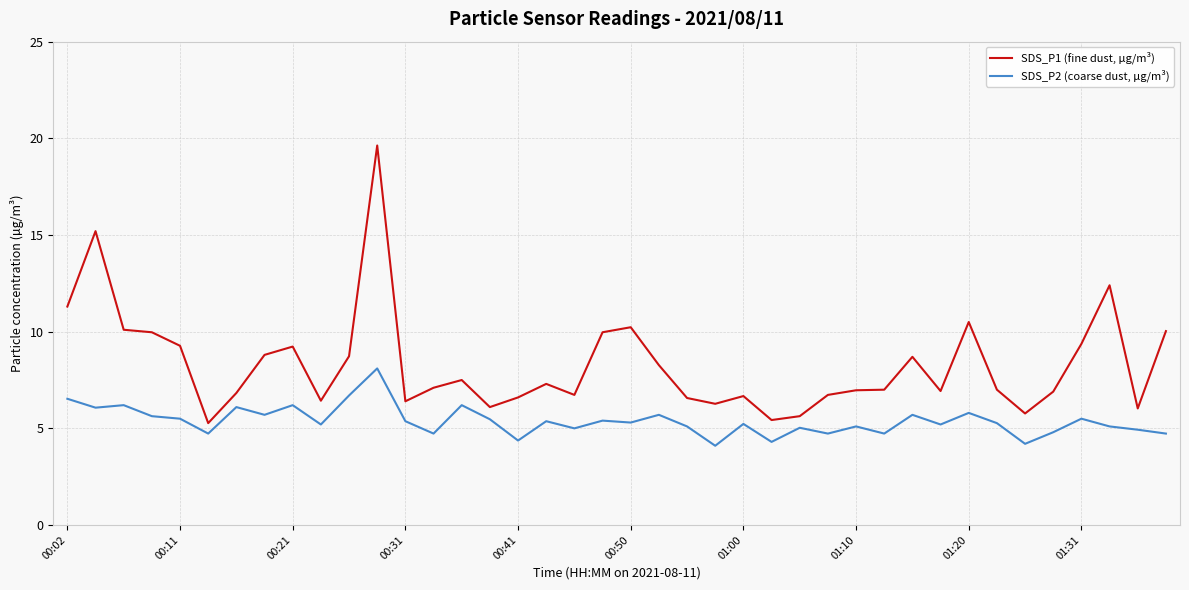

True or false: SDS_P2 (coarse dust, µg/m³) and SDS_P1 (fine dust, µg/m³) intersect in this chart.

False